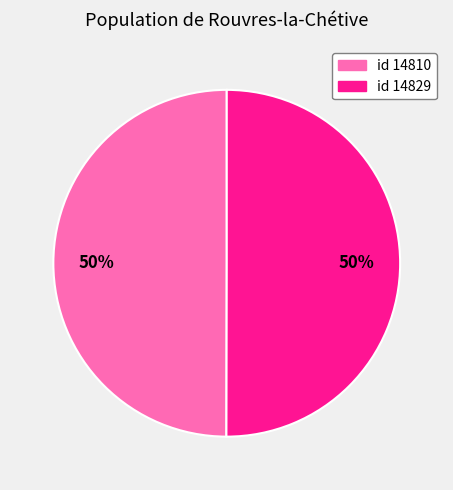

To the nearest percent, what is the average slice percentage?

50%